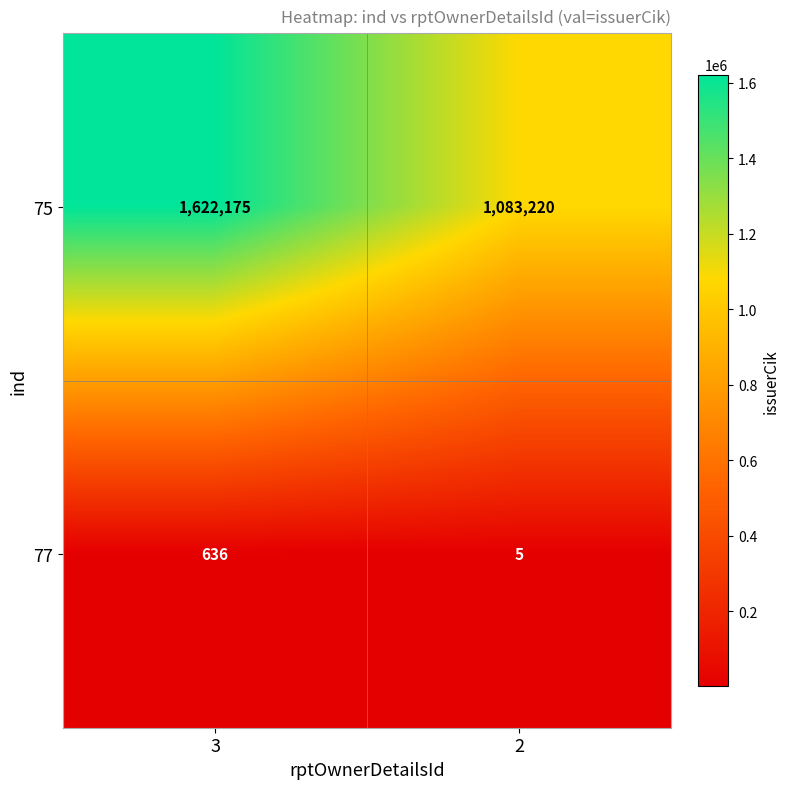

At how many categories does at least one series exceed 373663?

2